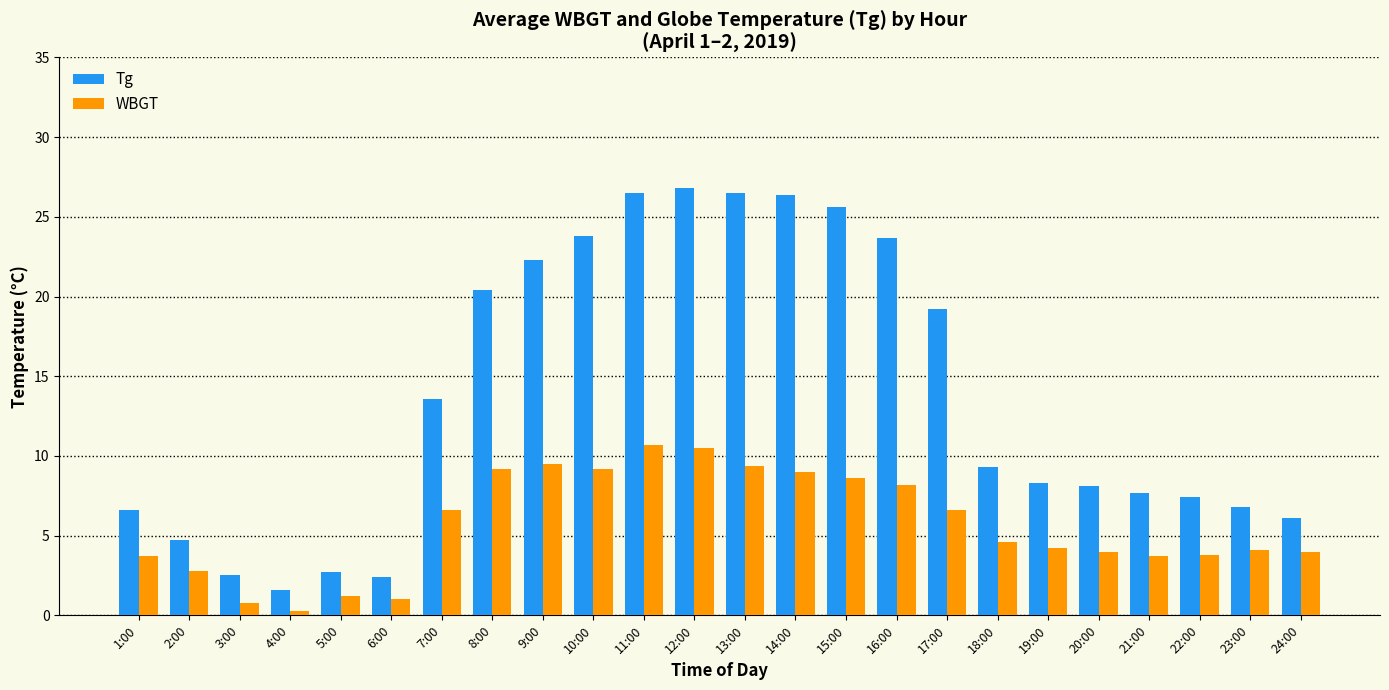

What is the difference between the highest and lowest values at 3:00?

1.7